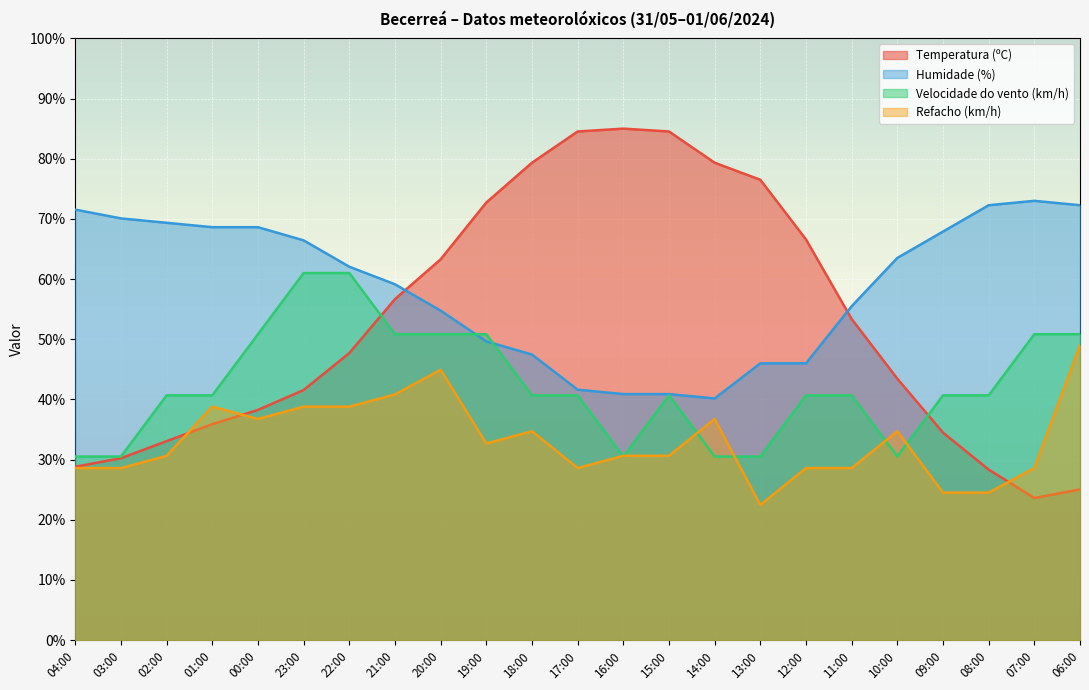

How many interior local peaks does the Refacho (km/h) series have?

5